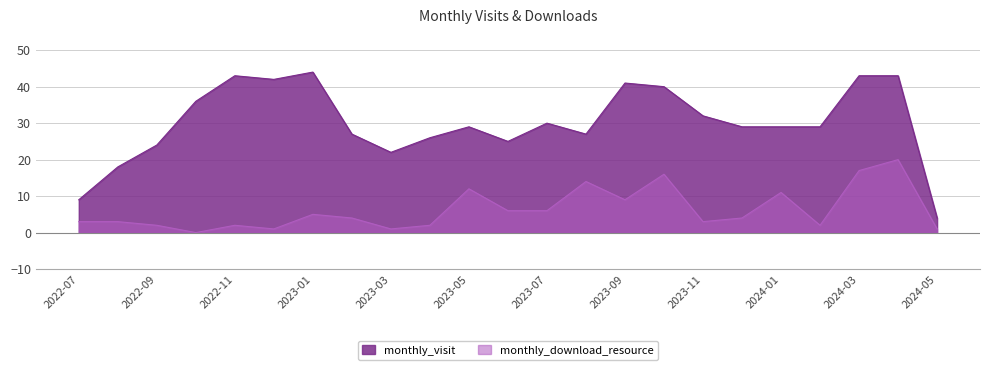

What is the label of the 15th point from the left?

2023-09